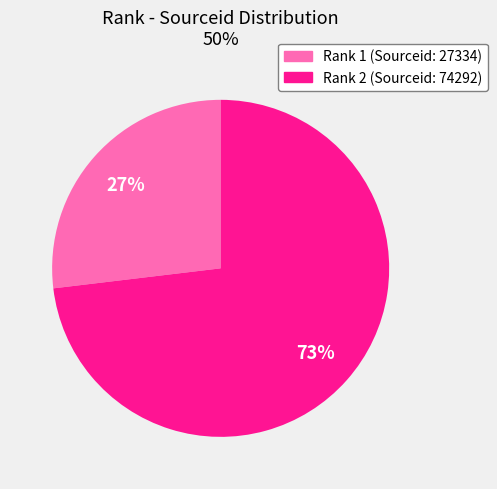

Is there any slice that represents more than half of the pie?

Yes